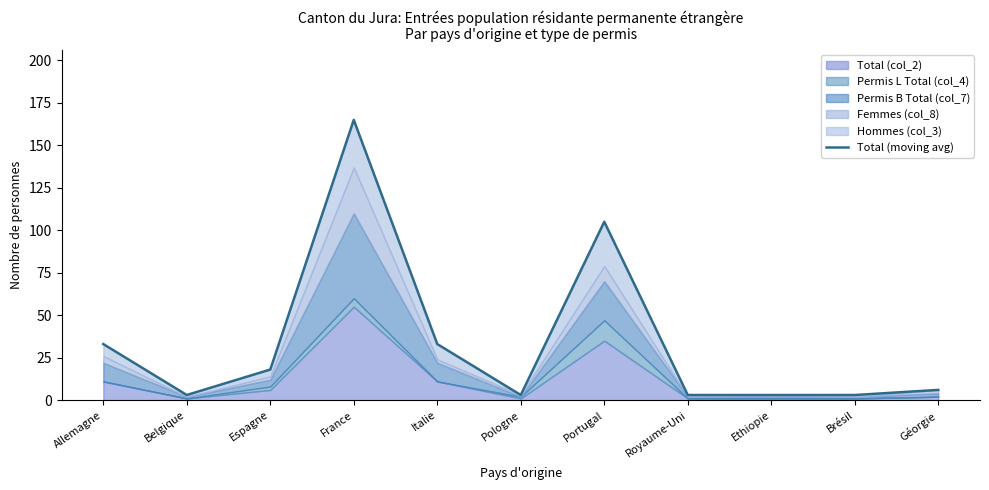

What is the label of the 7th point from the left?

Portugal